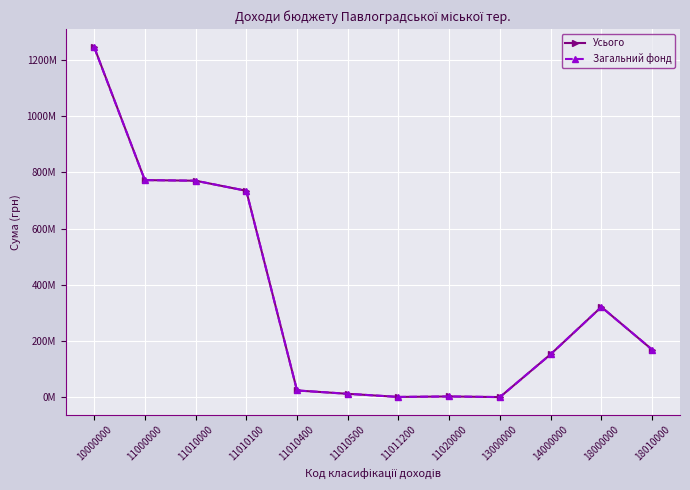

Does the chart have visible grid lines?

Yes